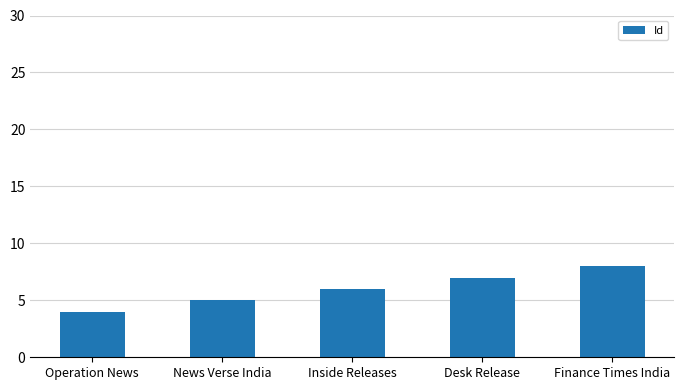

How many data points are less than 6?

2